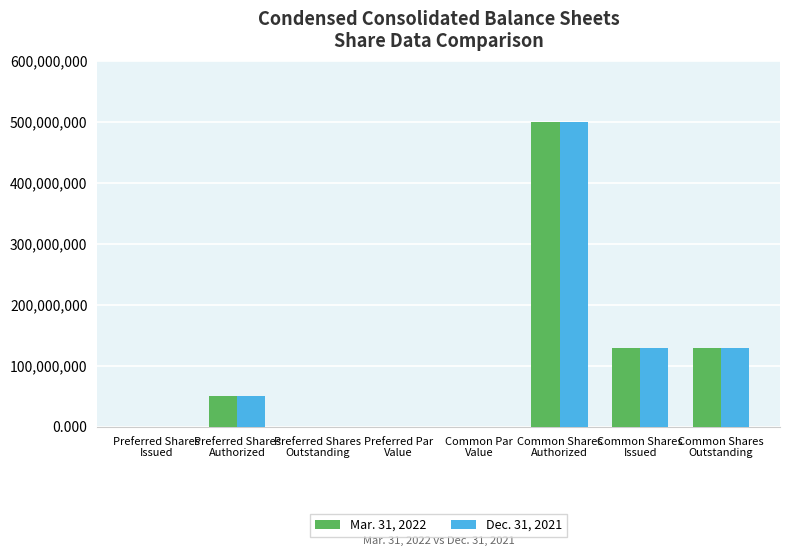

What are all the series names shown in the legend?

Mar. 31, 2022, Dec. 31, 2021